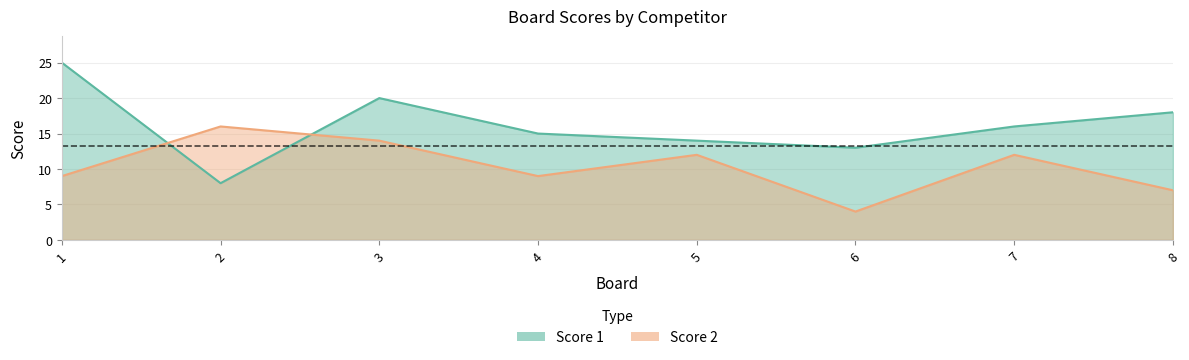

Which category has the lowest value in the Score 2 series?

6